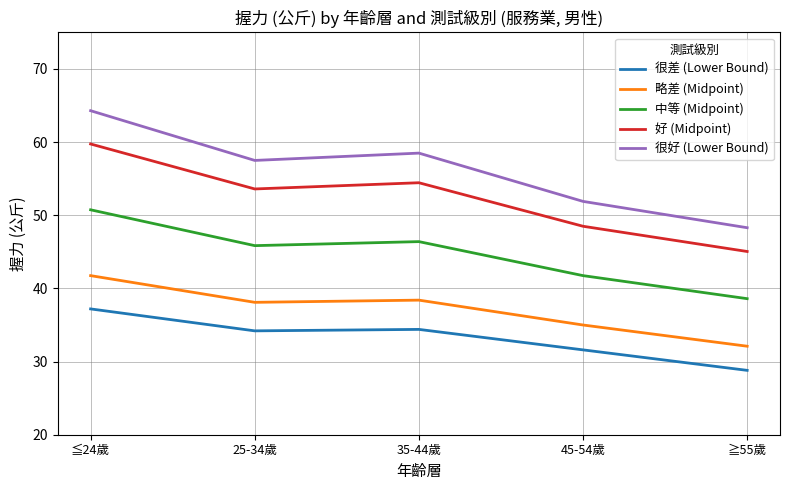

Between 25-34歲 and 35-44歲, which series saw the biggest shift?

很好 (Lower Bound)